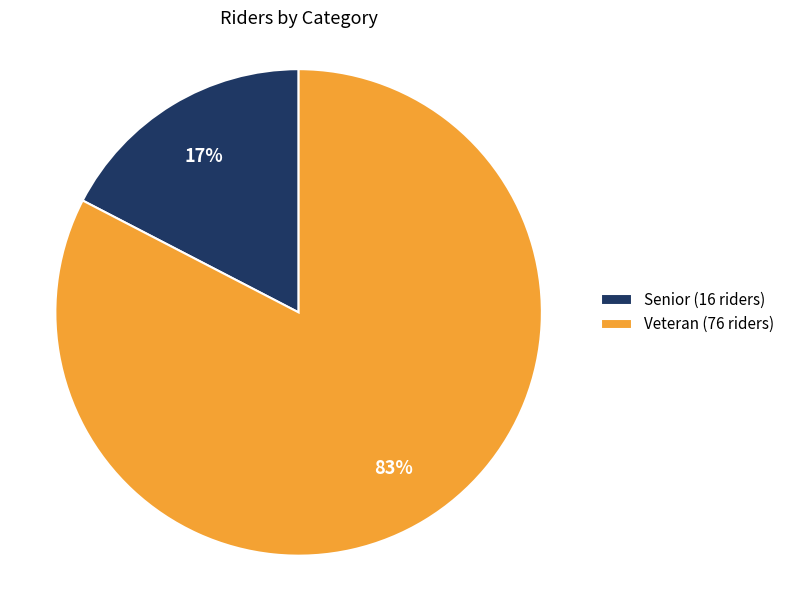

What is the majority slice?

Veteran (76 riders)